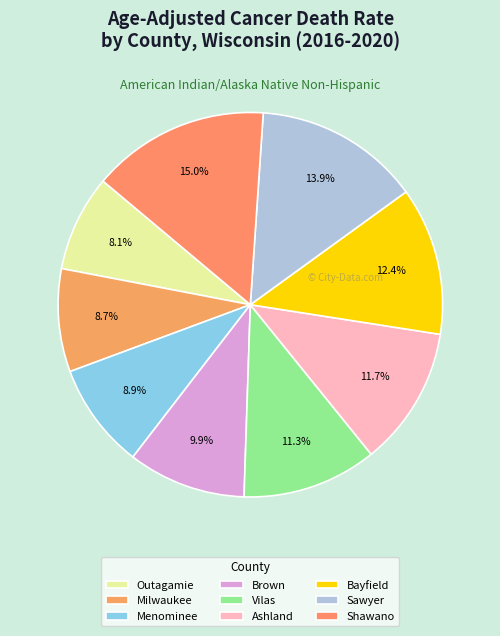

Which category has the biggest portion of the pie?

Shawano